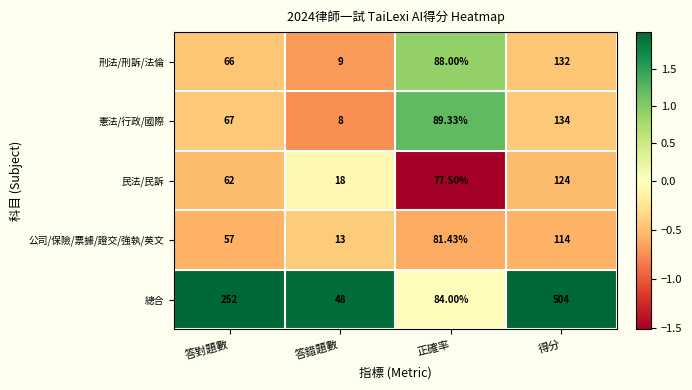

Which series changed the most between 答錯題數 and 正確率?

憲法/行政/國際